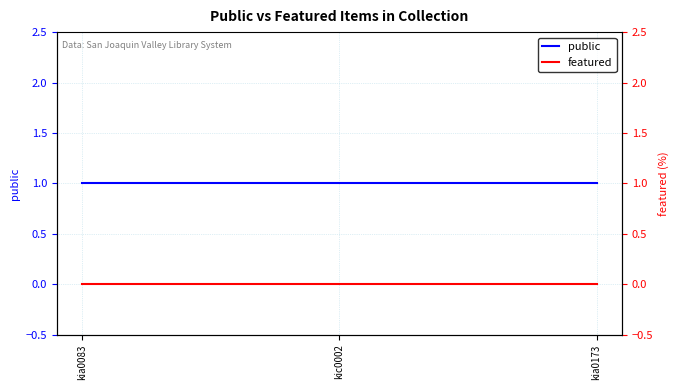

What is the spread (max minus min) of values at kia0173?

1